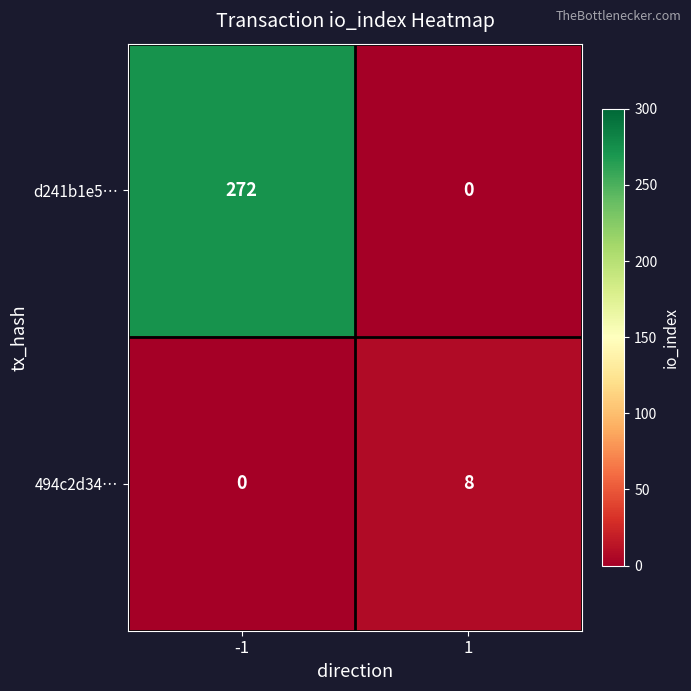

What is the spread (max minus min) of values at 1?

8